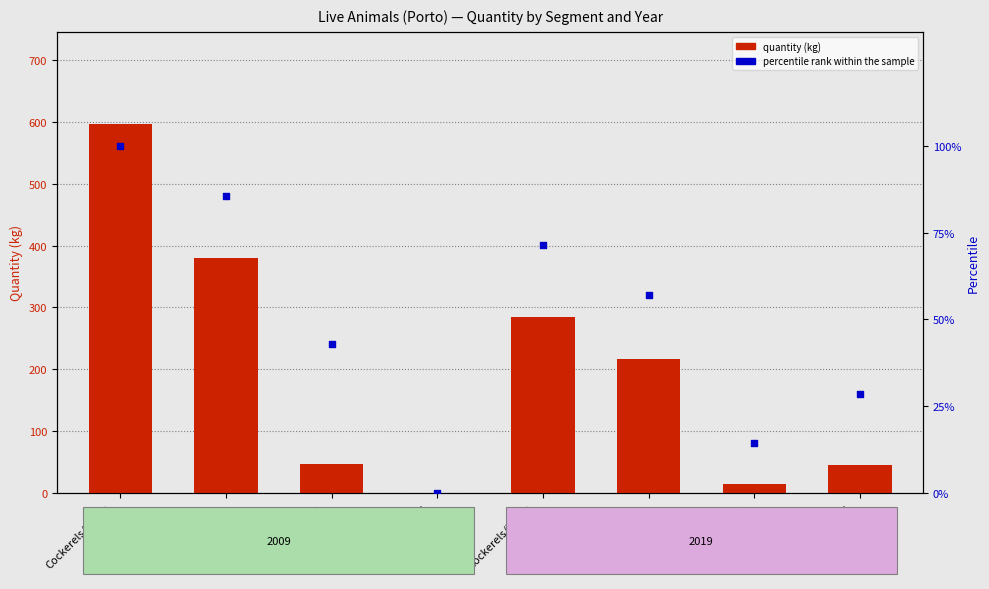

At how many categories does at least one series exceed 264?

3